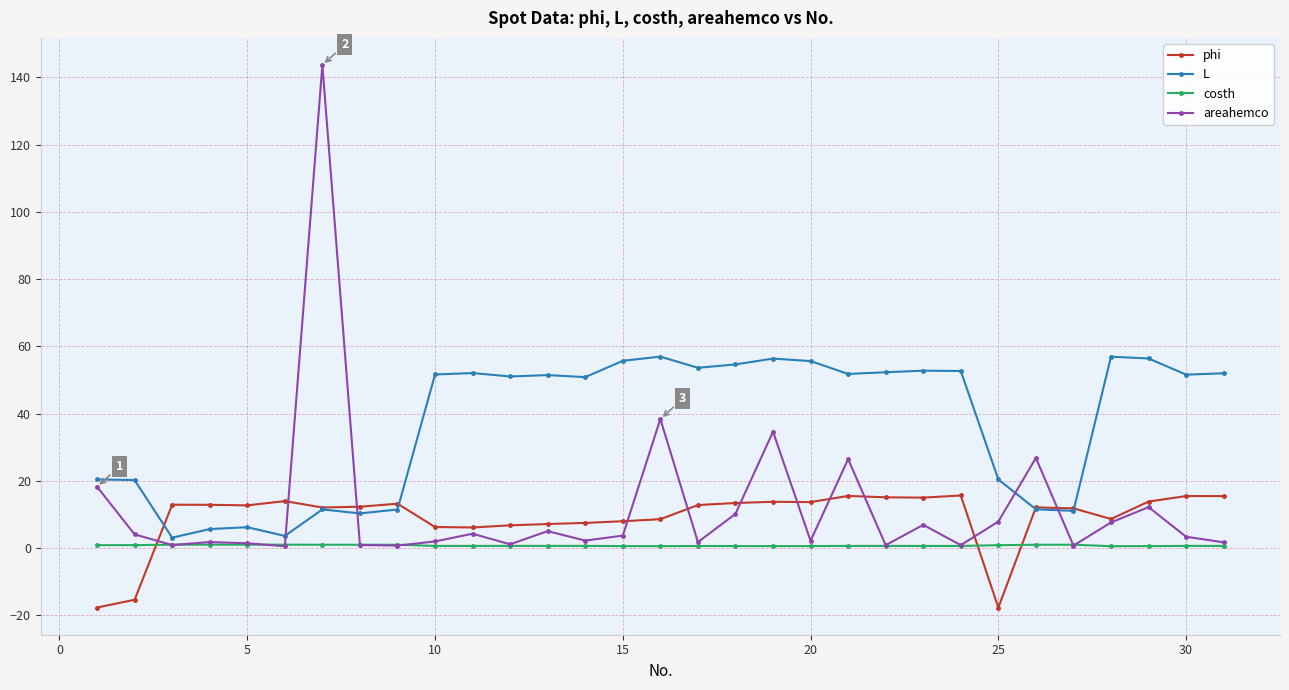

What is the value of the L point at the 11th from the left?

52.0